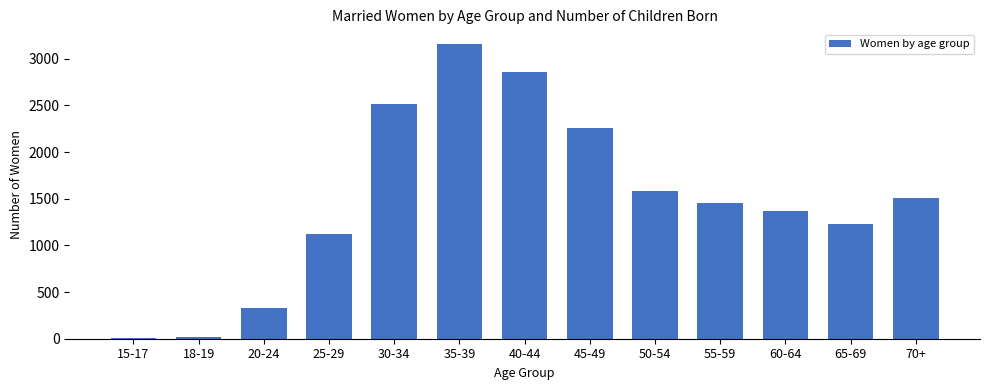

Are the bars horizontal?

No